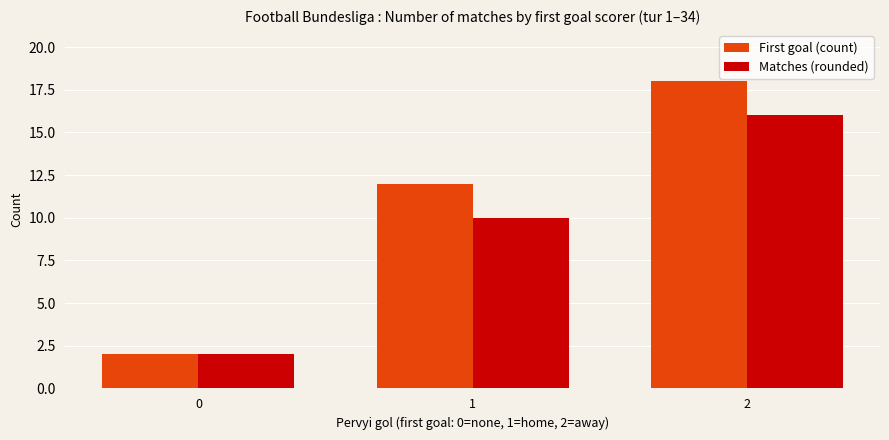

At which category does the chart reach its peak across all series?

2